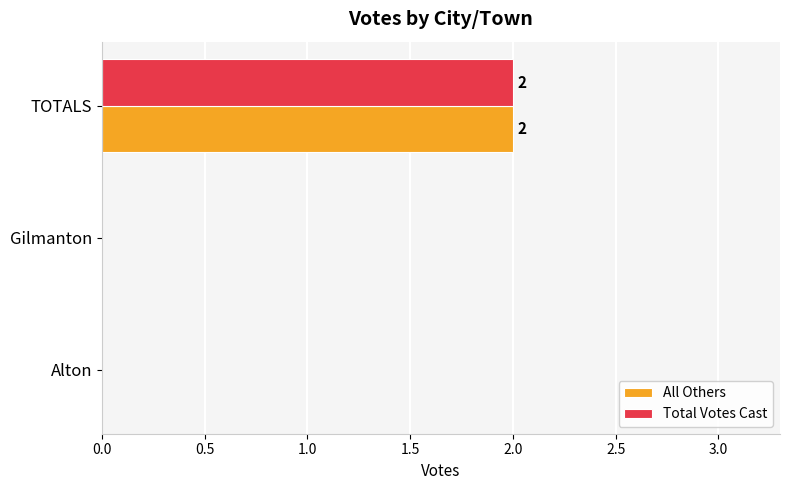

What is the total value across all series at TOTALS?

4